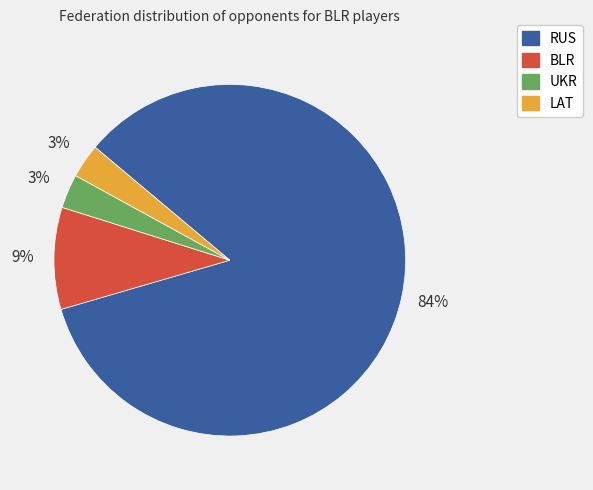

Do BLR and RUS together represent more than half of the pie?

Yes